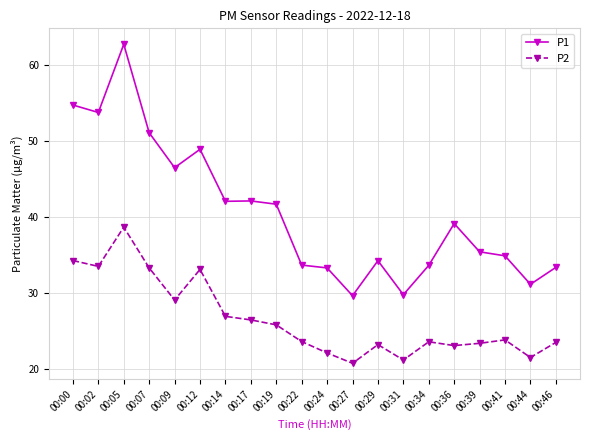

Rank the series by their average value, from highest to lowest.

P1, P2